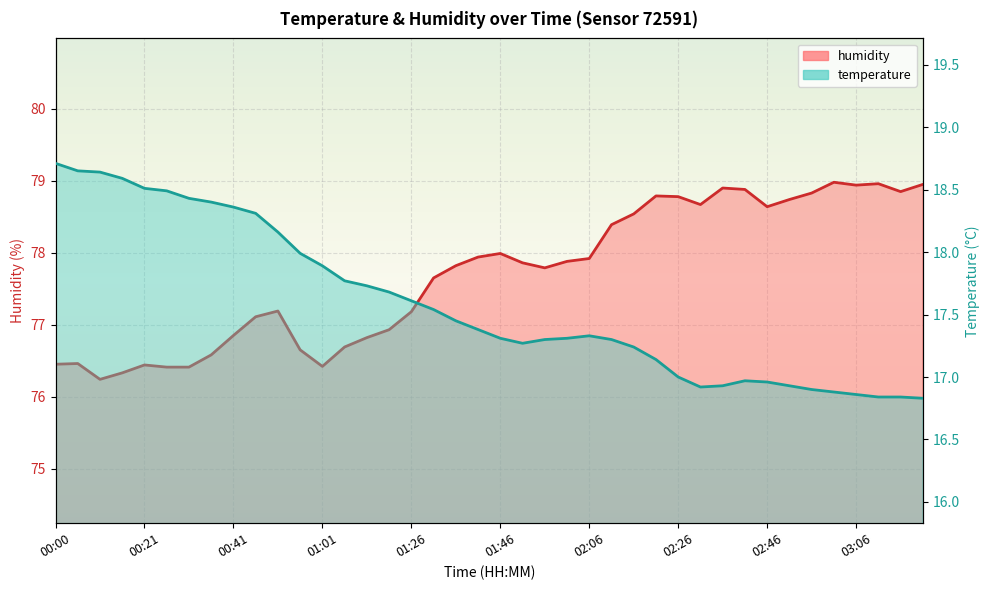

What is the average value of the temperature series?

17.6